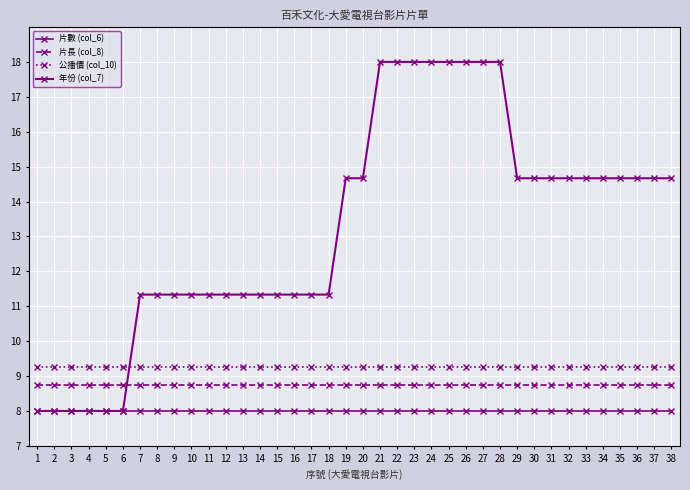

Reading left to right, transcribe all the data shown in this chart.

片數 (col_6): 8.0	8.0	8.0	8.0	8.0	8.0	8.0	8.0	8.0	8.0	8.0	8.0	8.0	8.0	8.0	8.0	8.0	8.0	8.0	8.0	8.0	8.0	8.0	8.0	8.0	8.0	8.0	8.0	8.0	8.0	8.0	8.0	8.0	8.0	8.0	8.0	8.0	8.0
片長 (col_8): 8.8	8.8	8.8	8.8	8.8	8.8	8.8	8.8	8.8	8.8	8.8	8.8	8.8	8.8	8.8	8.8	8.8	8.8	8.8	8.8	8.8	8.8	8.8	8.8	8.8	8.8	8.8	8.8	8.8	8.8	8.8	8.8	8.8	8.8	8.8	8.8	8.8	8.8
公播價 (col_10): 9.2	9.2	9.2	9.2	9.2	9.2	9.2	9.2	9.2	9.2	9.2	9.2	9.2	9.2	9.2	9.2	9.2	9.2	9.2	9.2	9.2	9.2	9.2	9.2	9.2	9.2	9.2	9.2	9.2	9.2	9.2	9.2	9.2	9.2	9.2	9.2	9.2	9.2
年份 (col_7): 8.0	8.0	8.0	8.0	8.0	8.0	11.3	11.3	11.3	11.3	11.3	11.3	11.3	11.3	11.3	11.3	11.3	11.3	14.7	14.7	18.0	18.0	18.0	18.0	18.0	18.0	18.0	18.0	14.7	14.7	14.7	14.7	14.7	14.7	14.7	14.7	14.7	14.7